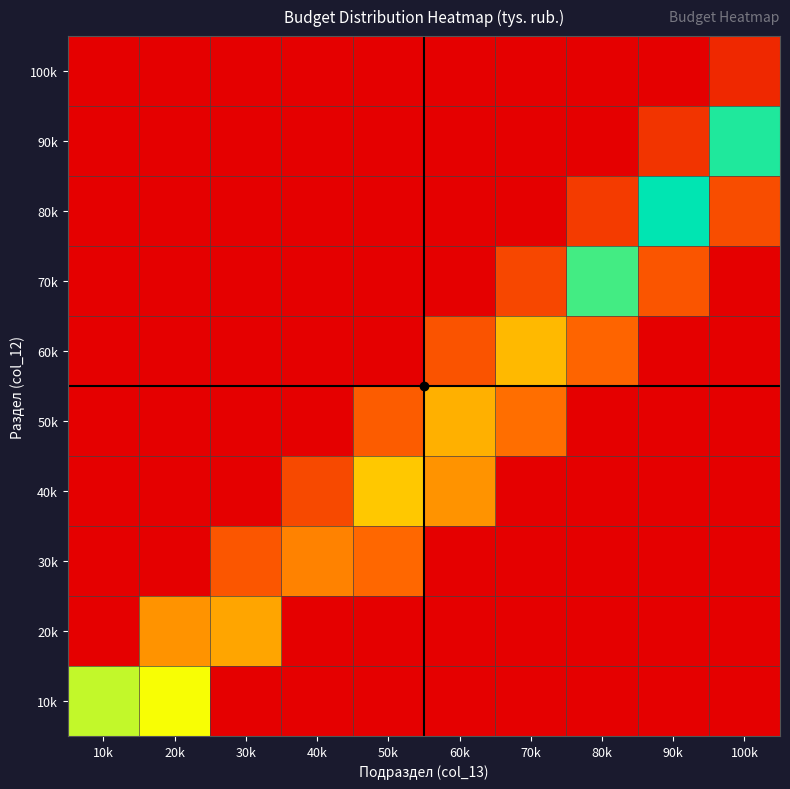

How many series are shown in this chart?

10